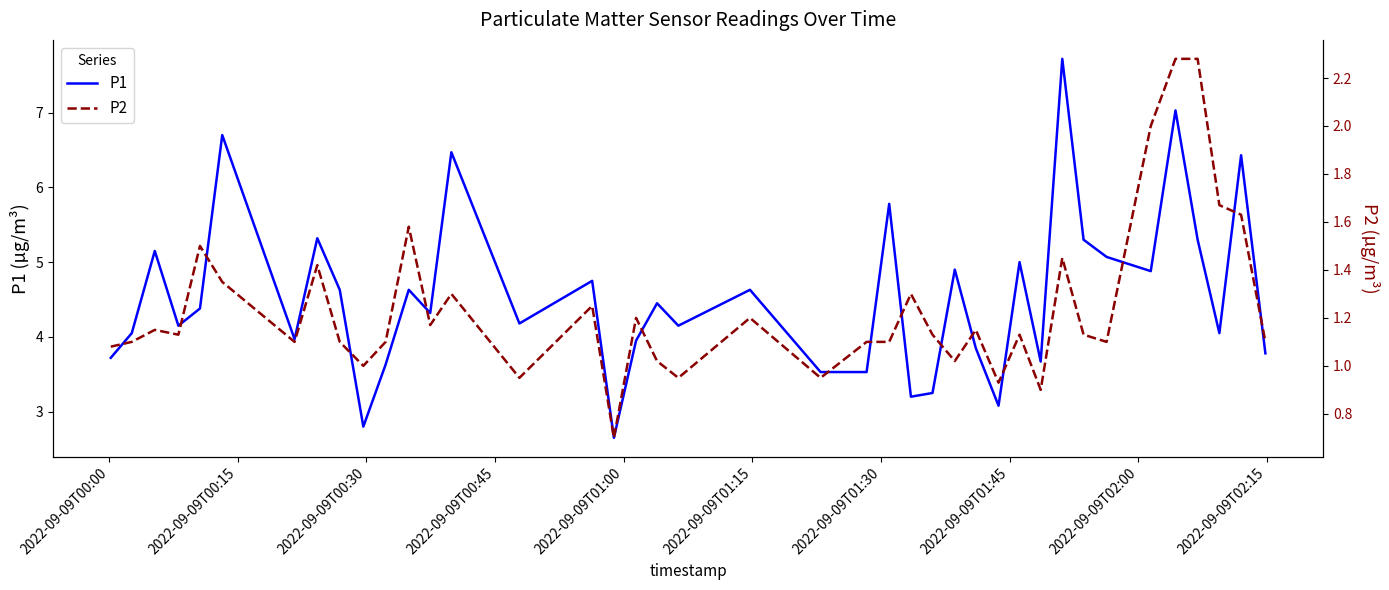

Count the number of categories in the chart.

40